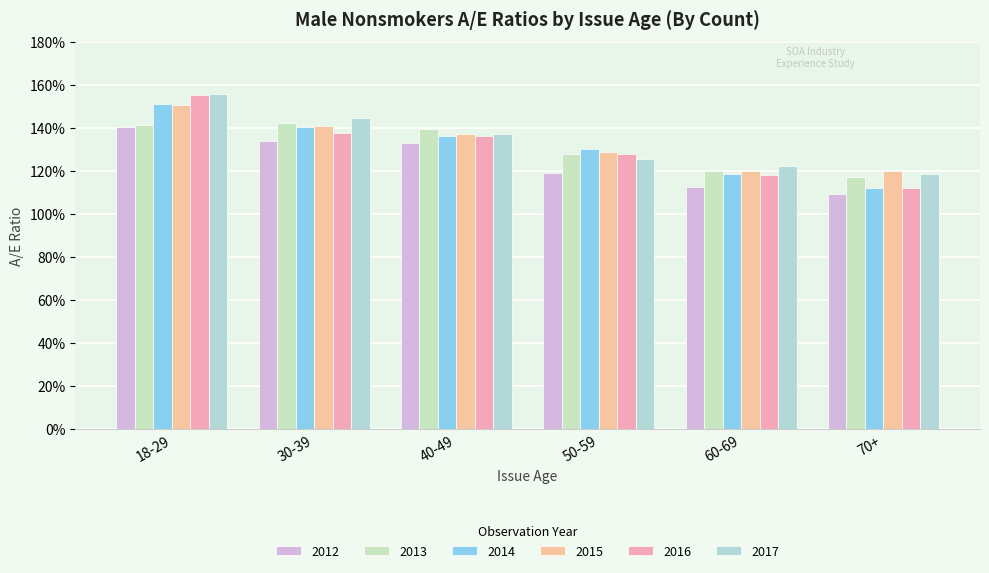

Are the bars horizontal?

No